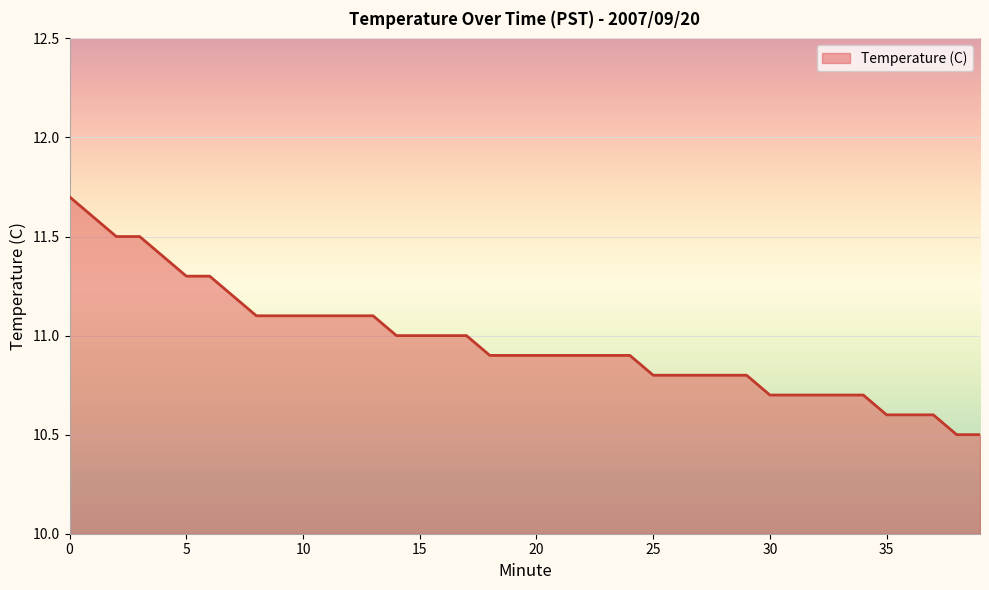

What is the minimum value shown in the chart?

10.5